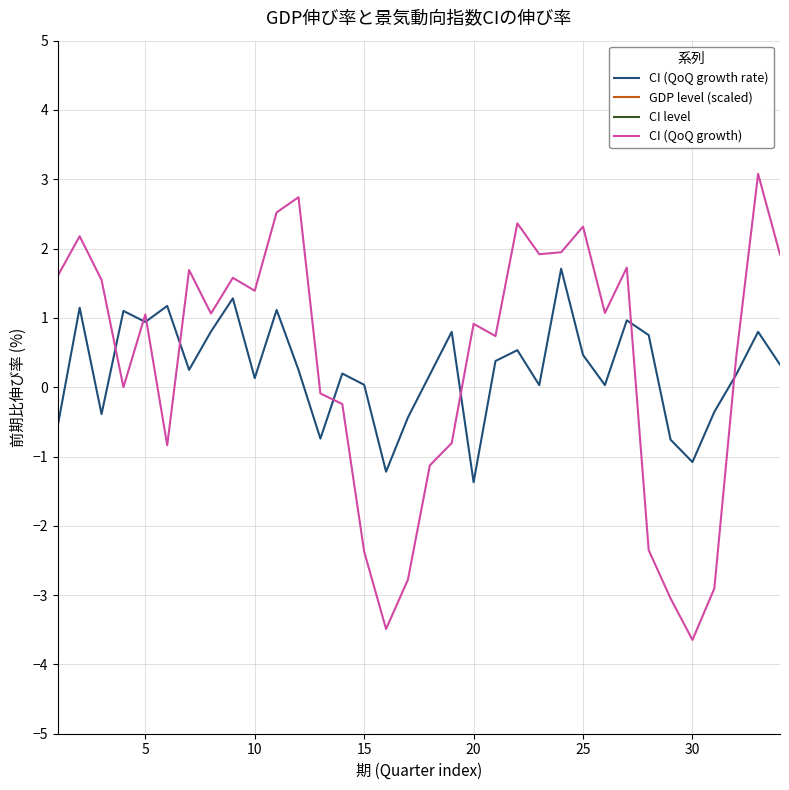

Reading left to right, list all the values displayed in this chart.

CI (QoQ growth rate): -0.6	1.1	-0.4	1.1	0.9	1.2	0.3	0.8	1.3	0.1	1.1	0.2	-0.7	0.2	0.0	-1.2	-0.4	0.2	0.8	-1.4	0.4	0.5	0.0	1.7	0.5	0.0	1.0	0.8	-0.8	-1.1	-0.4	0.2	0.8	0.3
GDP level (scaled): 443809.1	448901.9	447159.0	452079.9	456335.5	461686.9	462842.4	466560.6	472541.4	473161.6	478435.3	479627.6	476069.1	477007.8	477171.5	471353.6	469296.5	470145.5	473898.6	467402.5	469169.0	471675.7	471815.2	479879.8	482110.6	482255.7	486908.1	490569.1	486853.0	481592.3	479877.2	480757.0	484596.7	486170.9
CI level: 94.9	96.9	98.4	98.4	99.5	98.6	100.3	101.4	103.0	104.4	107.0	110.0	109.9	109.6	107.0	103.3	100.4	99.3	98.5	99.4	100.1	102.5	104.4	106.5	108.9	110.1	112.0	109.4	106.0	102.2	99.2	99.6	102.7	104.7
CI (QoQ growth): 1.6	2.2	1.5	0.0	1.1	-0.8	1.7	1.1	1.6	1.4	2.5	2.7	-0.1	-0.2	-2.4	-3.5	-2.8	-1.1	-0.8	0.9	0.7	2.4	1.9	1.9	2.3	1.1	1.7	-2.4	-3.0	-3.6	-2.9	0.4	3.1	1.9